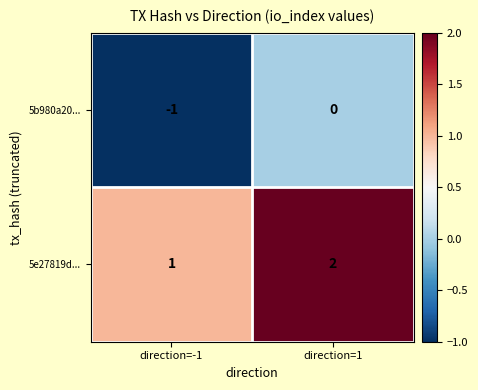

What is the sum of all 5e27819d... values?

3